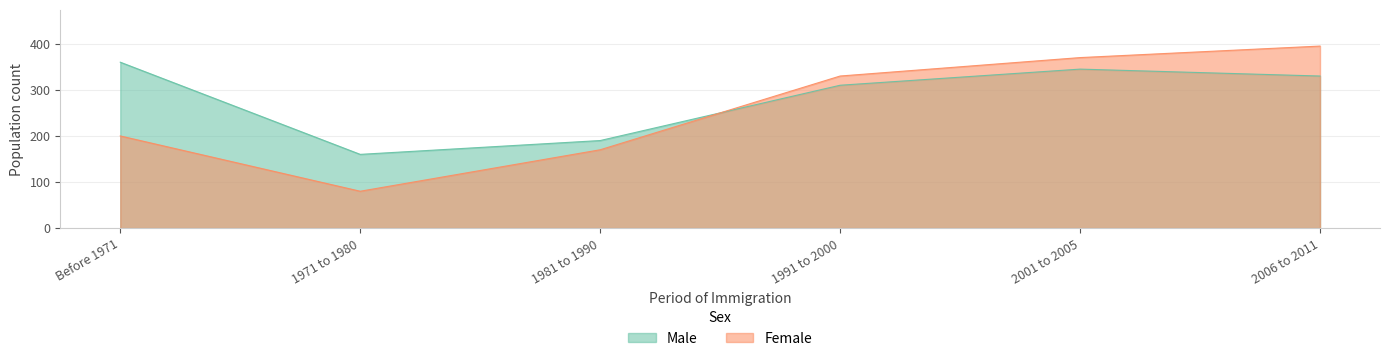

How many lines are shown in the chart?

2